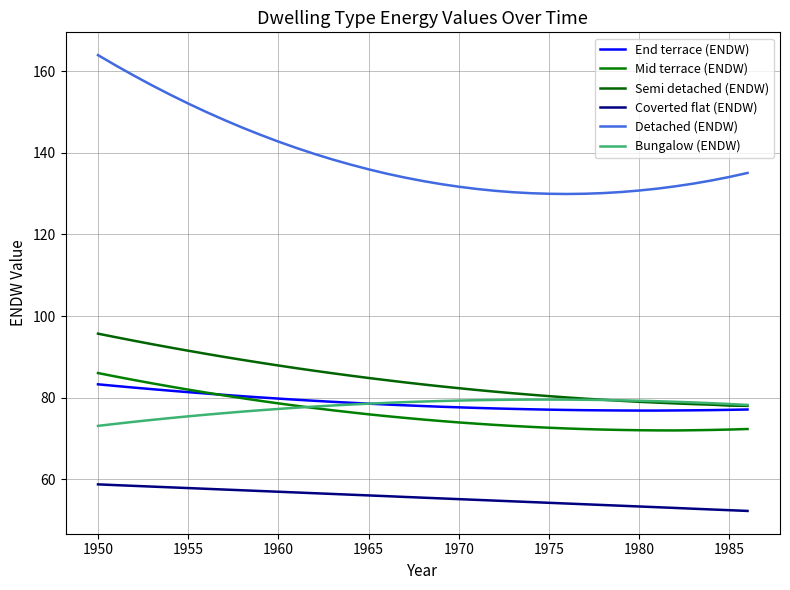

What is the maximum value shown in the chart?

163.9